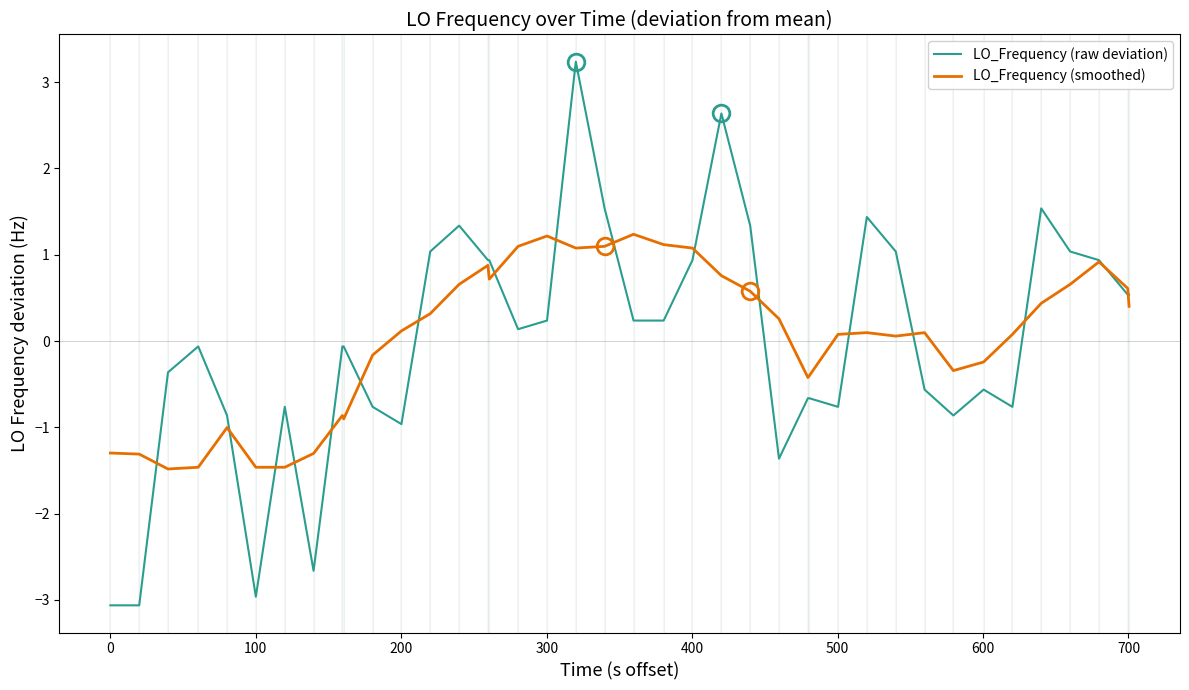

What is the greatest value displayed?

3.2